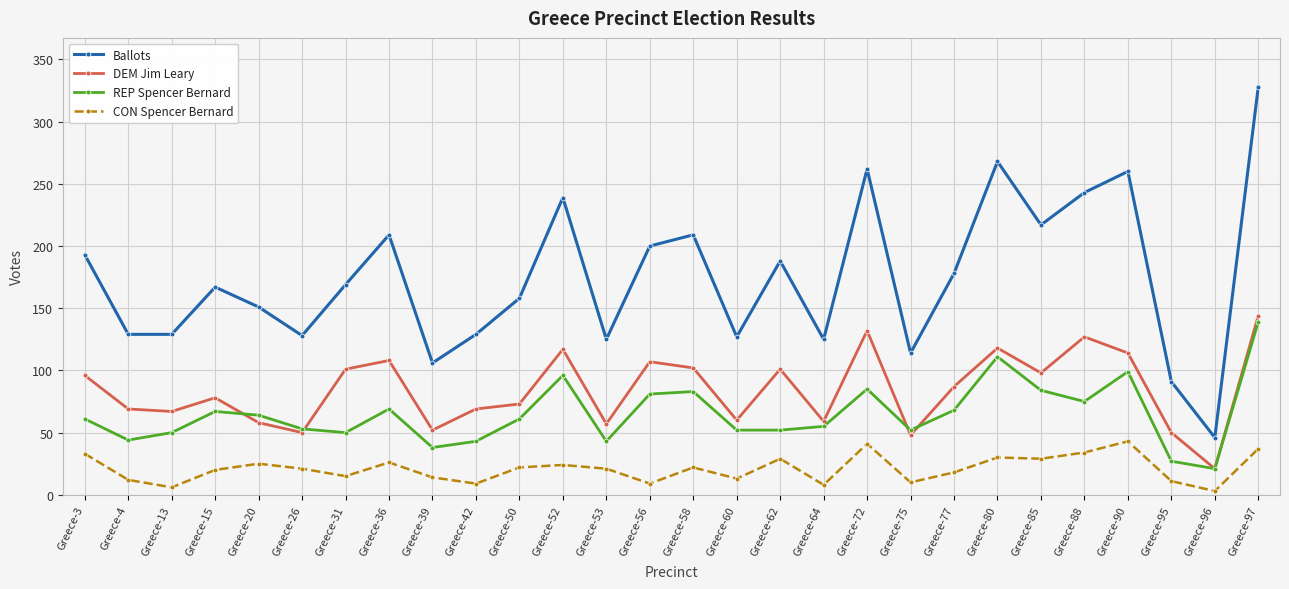

At which label does CON Spencer Bernard reach its minimum?

Greece-96